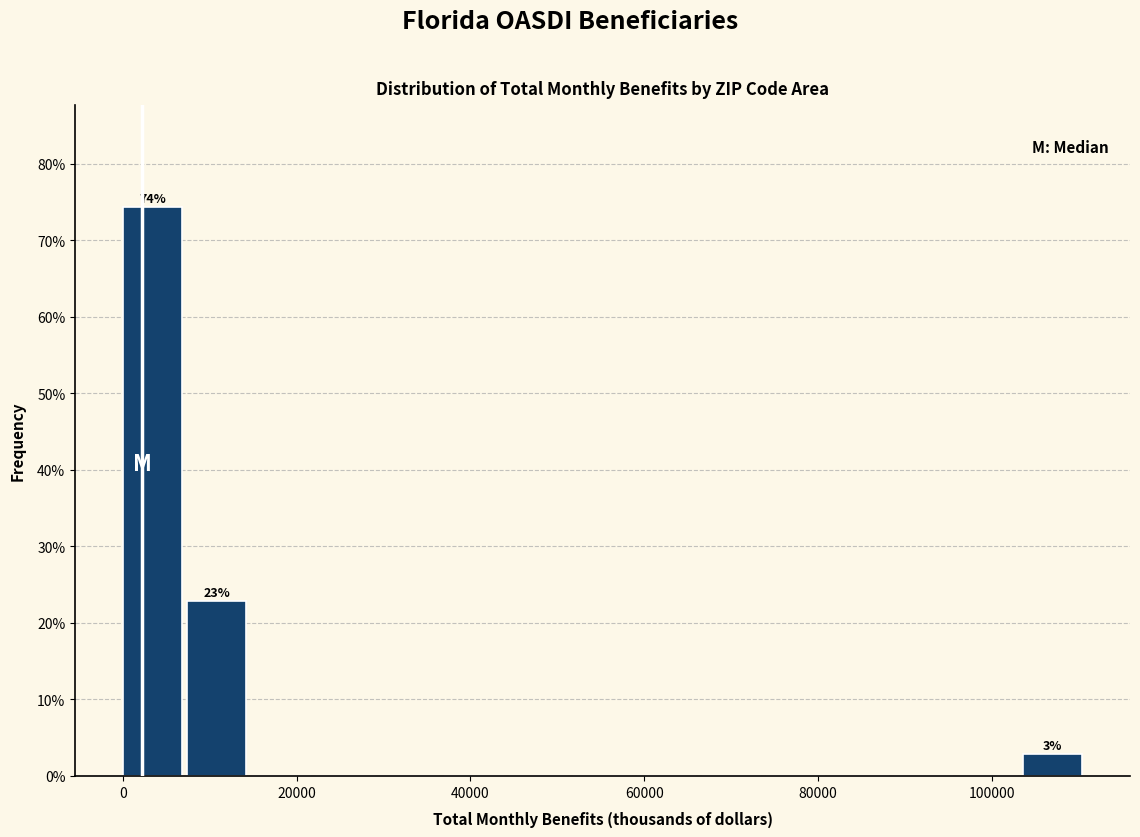

Read against the x-axis, roughly where is the centre of the tallest bar?

4000